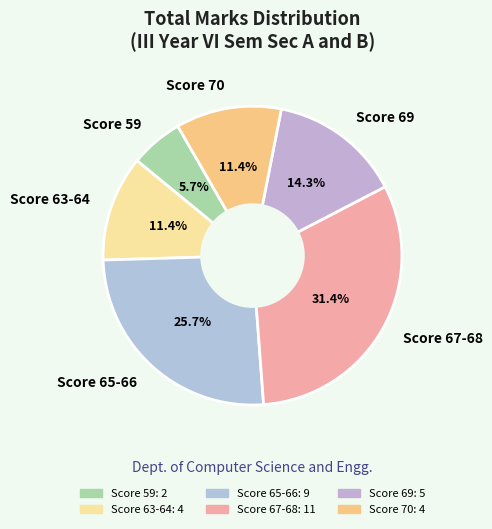

Do Score 67-68 and Score 59 together represent more than half of the pie?

No